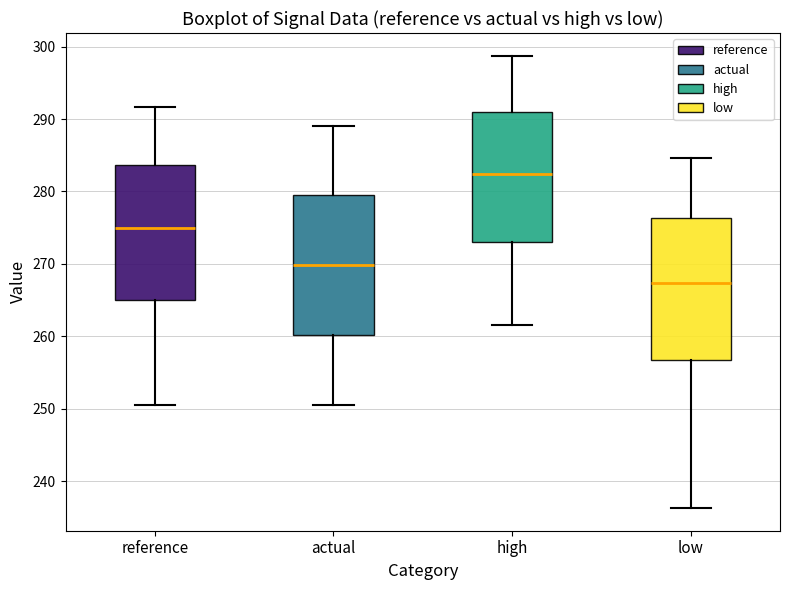

Which box's median line is the lowest?

low